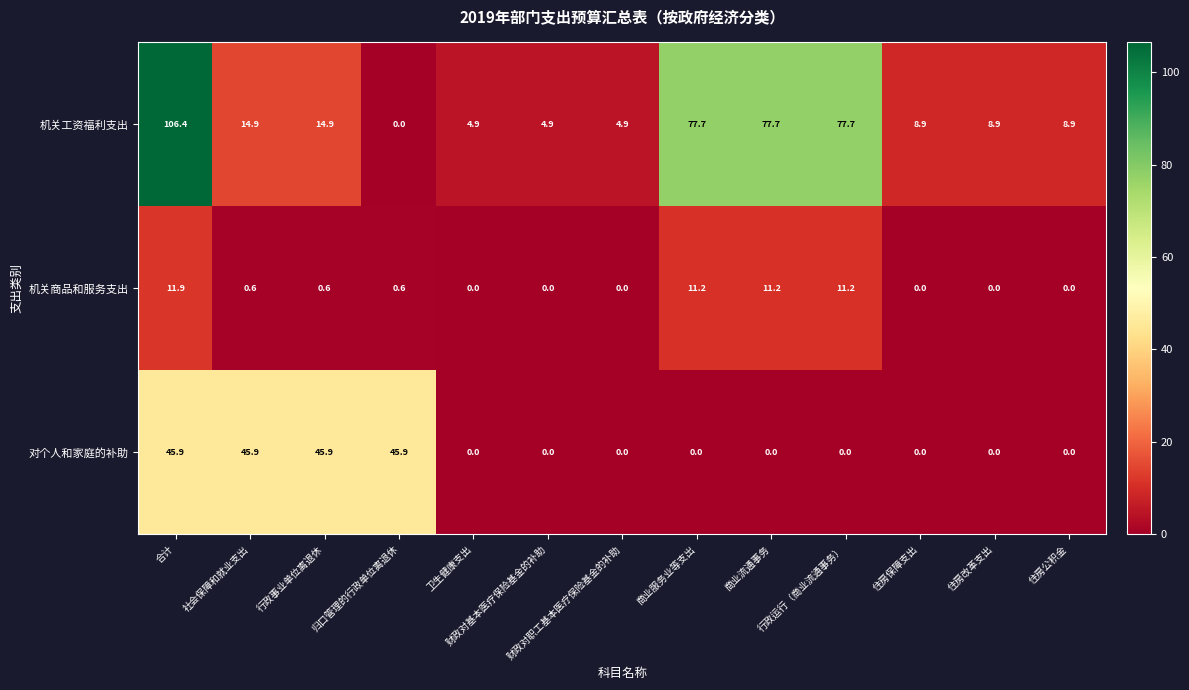

Rank the series by their average value, from lowest to highest.

机关商品和服务支出, 对个人和家庭的补助, 机关工资福利支出